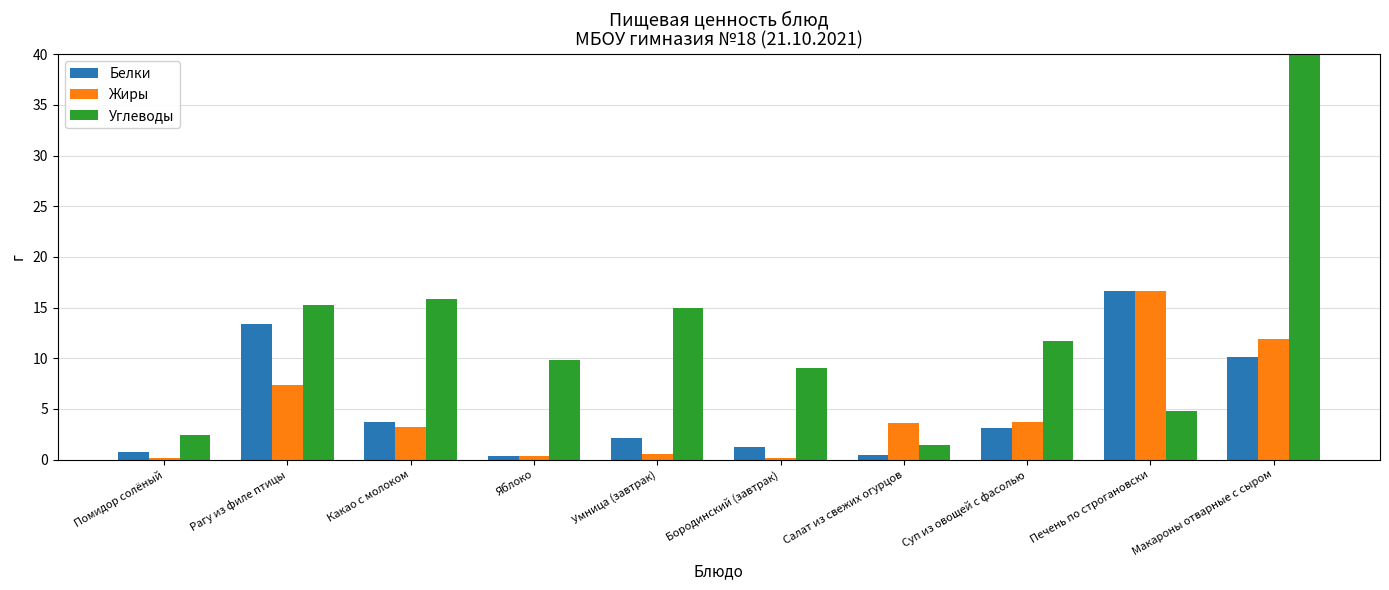

What is the total value across all series at Яблоко?

10.6